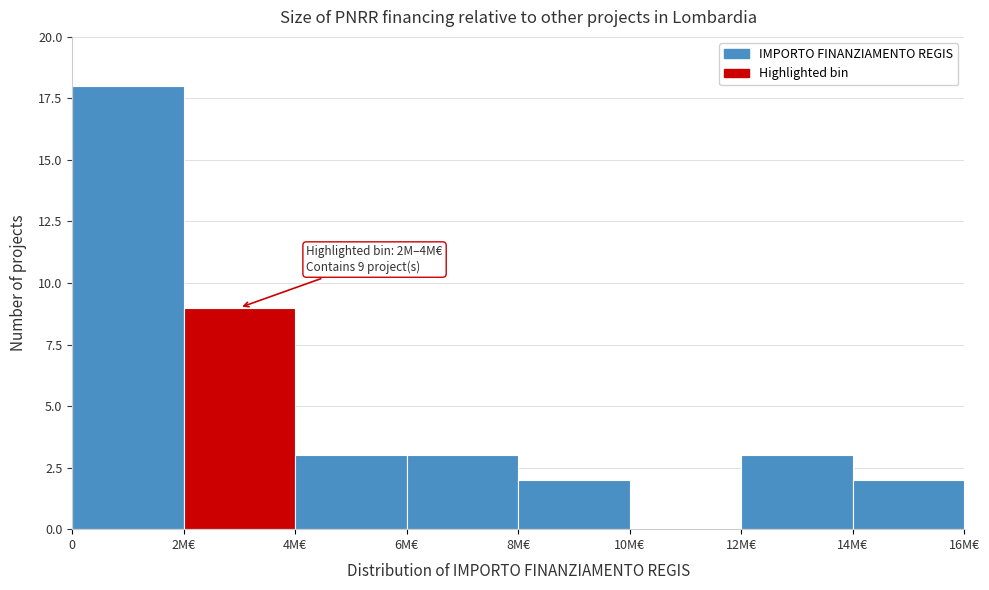

Reading right to left, list all the values displayed in this chart.

14M€=2	12M€=3	10M€=0	8M€=2	6M€=3	4M€=3	2M€=9	0=18